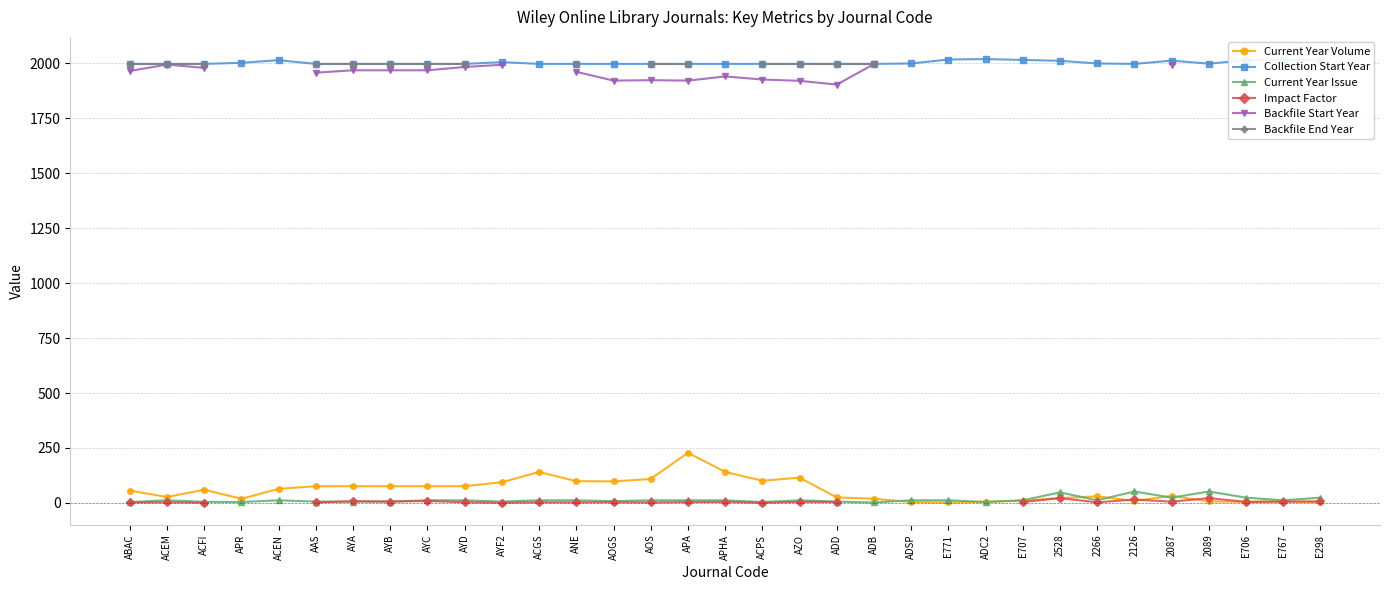

What is the value of the Current Year Volume point at the 18th from the left?

101